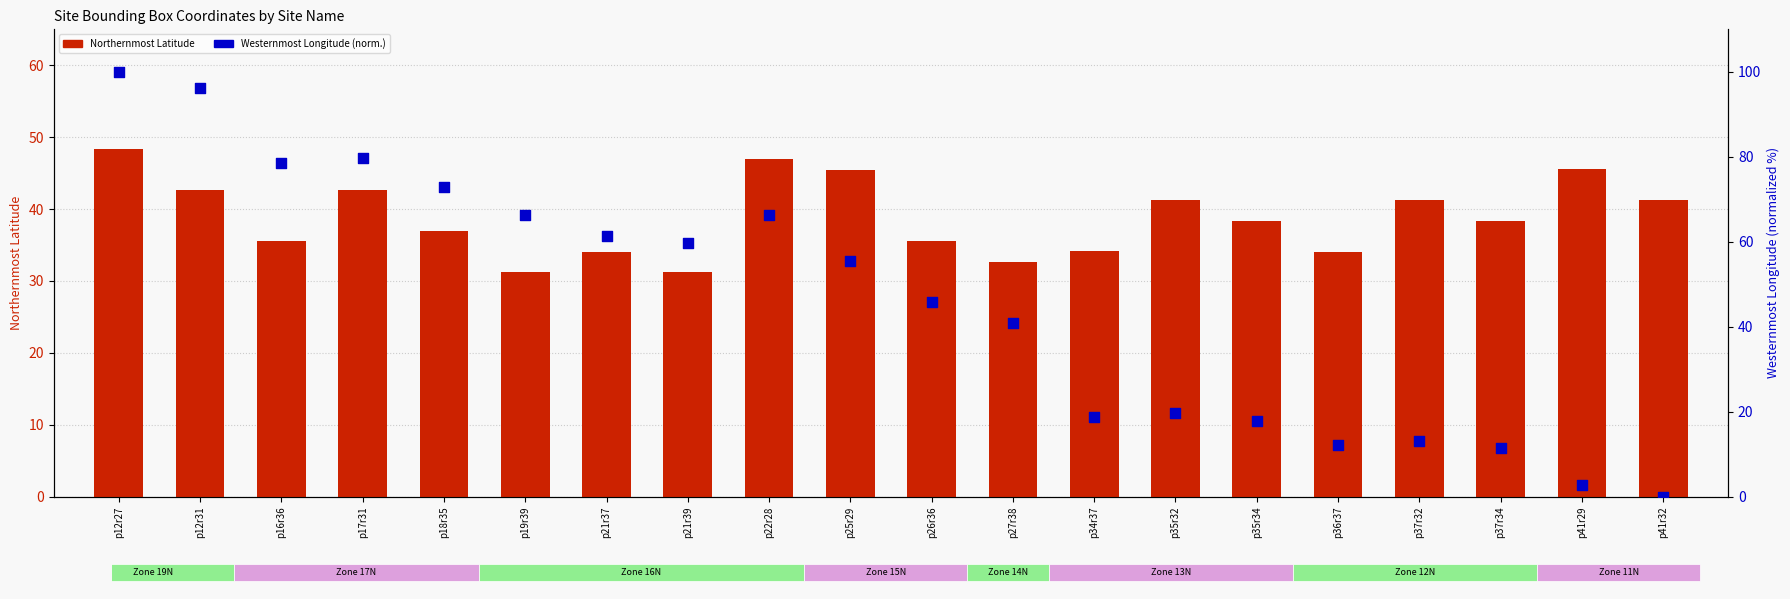

At which category is the sum across all series the highest?

p12r27